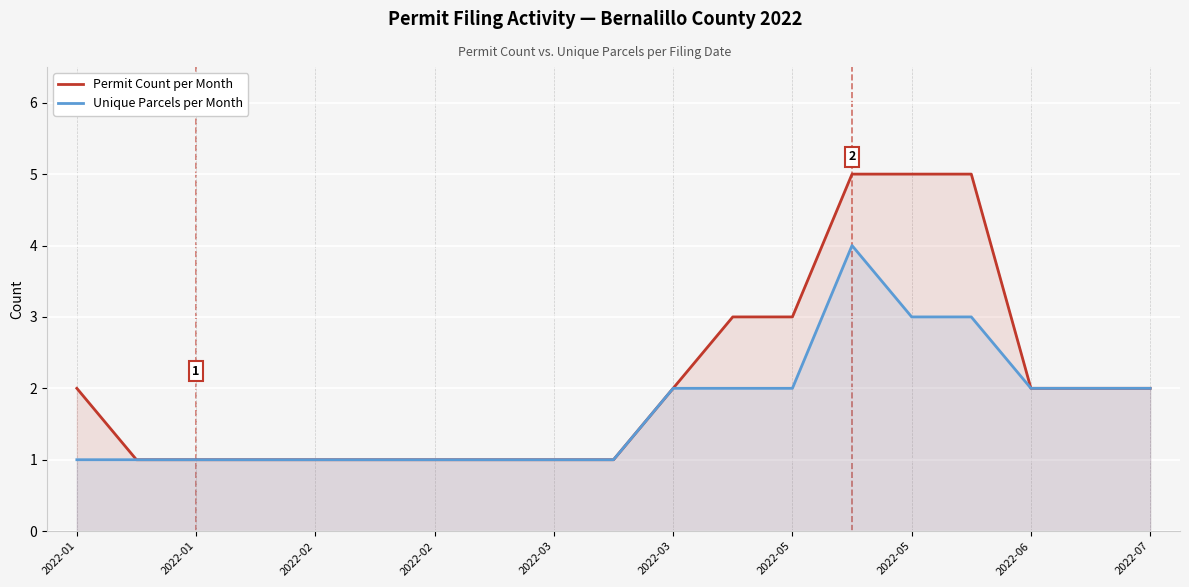

What is the difference between the Permit Count per Month values at 2022-07 and 16?

1